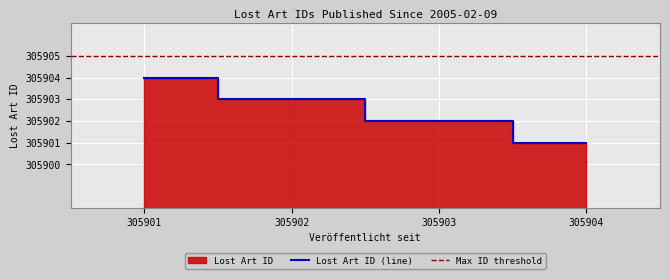

At which label does Lost Art ID (line) reach its minimum?

305904